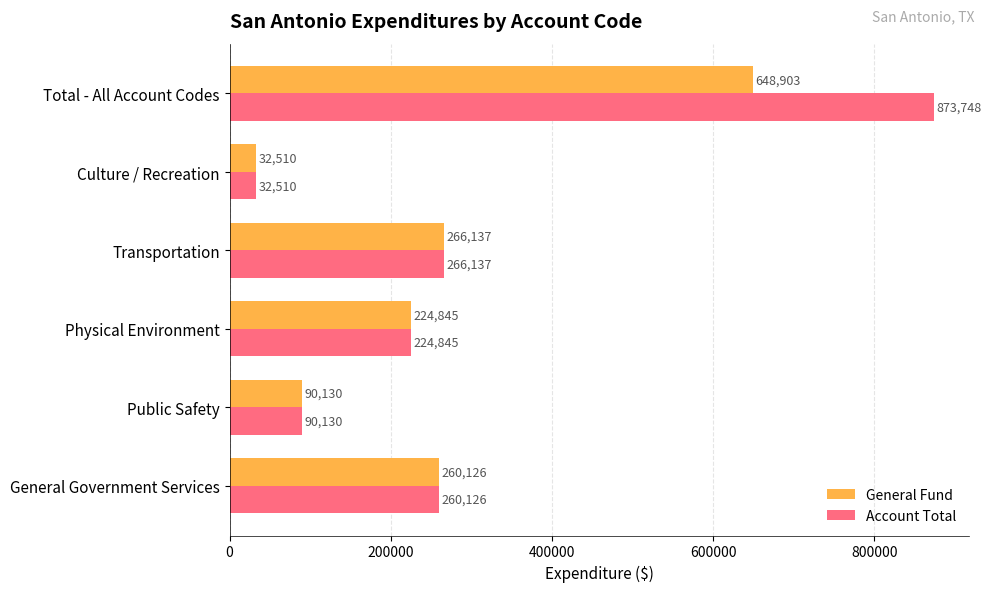

How many data points does each series have?

6